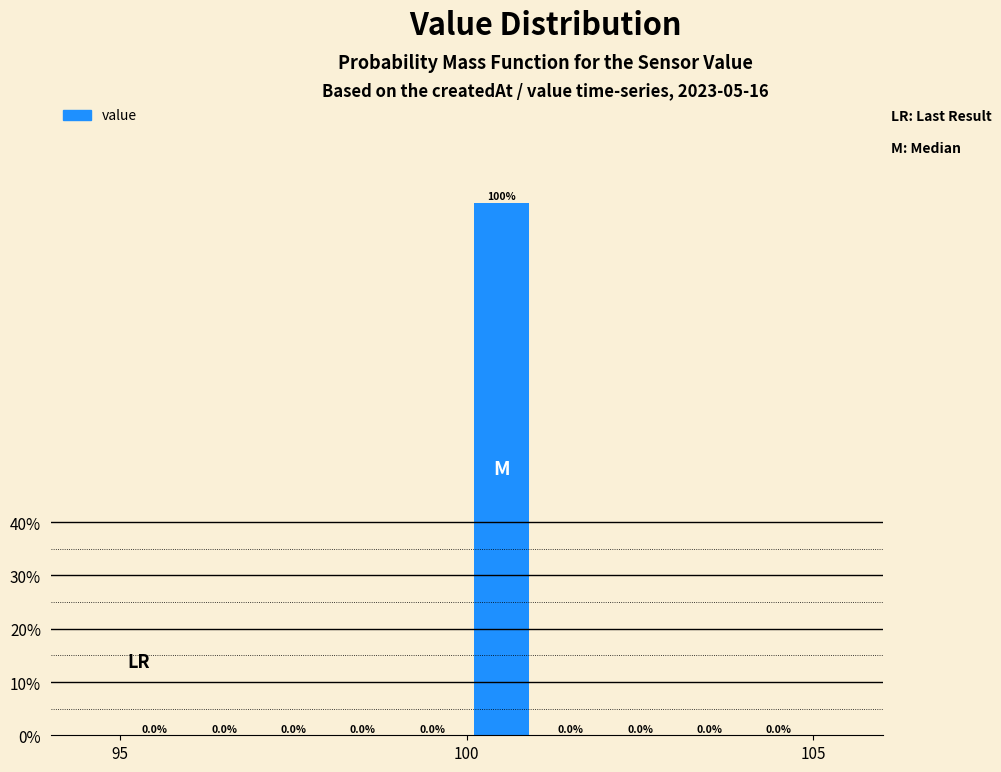

Read against the x-axis, roughly where is the centre of the tallest bar?

100.5